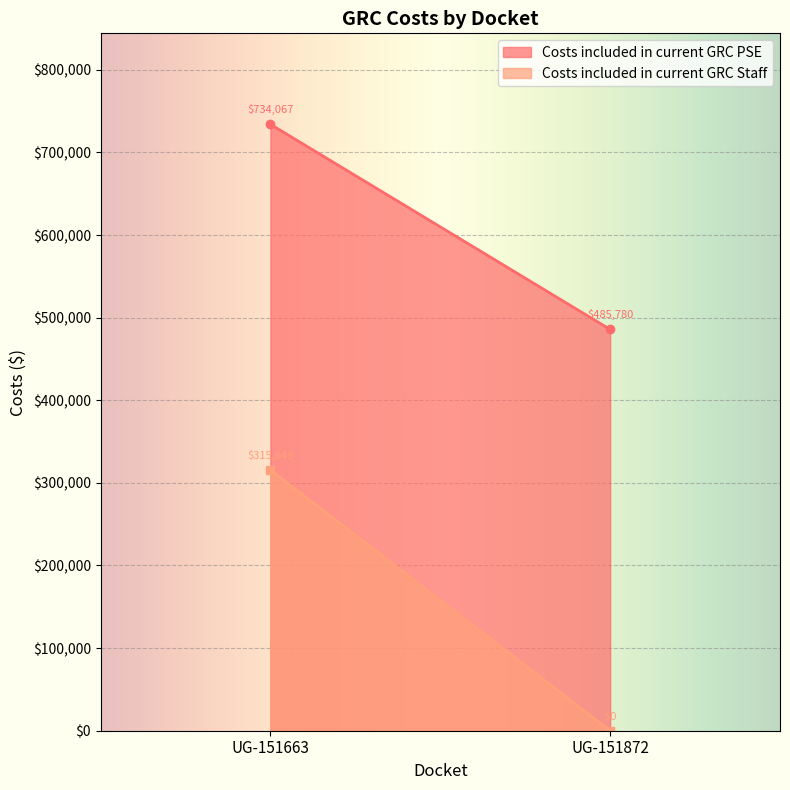

How many positive values does the Costs included in current GRC Staff series have?

1